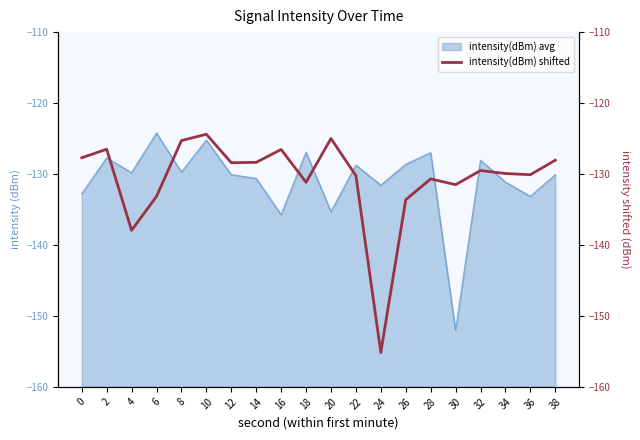

True or false: there are more than 2 points higher than both neighbors.

True